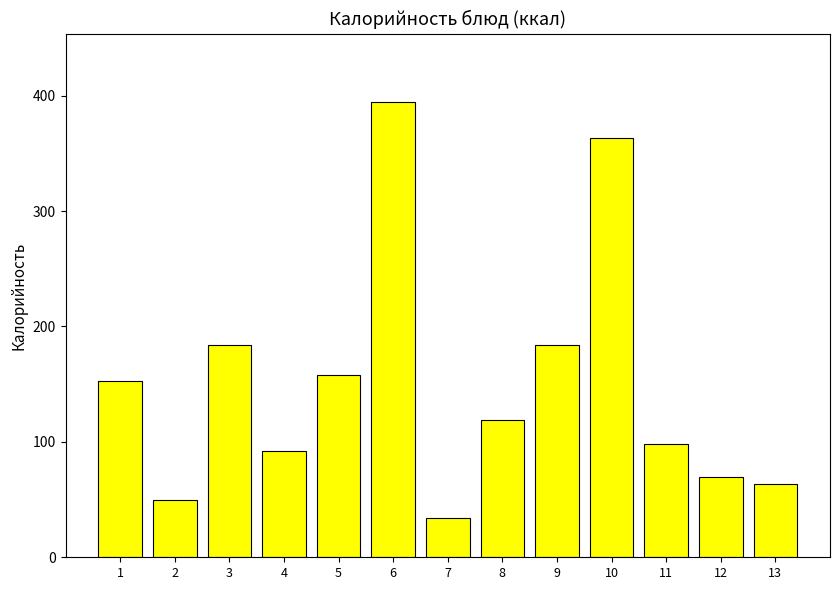

What is the smallest value displayed?

34.1